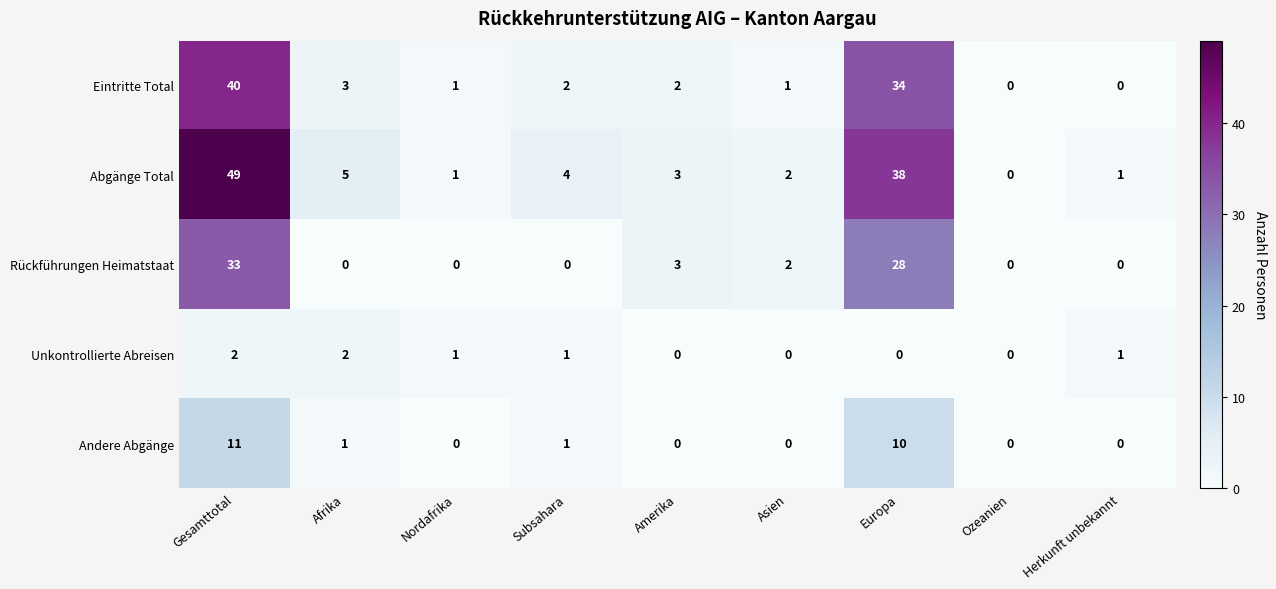

Where does the Eintritte Total series first go above 2?

Gesamttotal